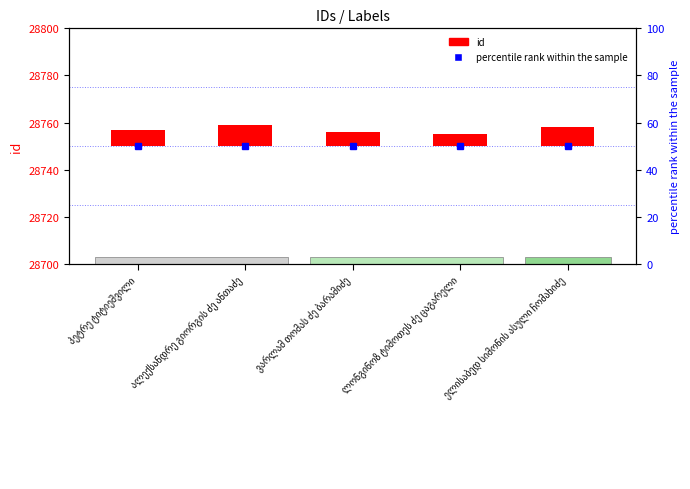

Between ალექსანდრე გიორგის ძე ანთაძე and ვარლამ თომას ძე ბარამიძე, which is larger?

ალექსანდრე გიორგის ძე ანთაძე